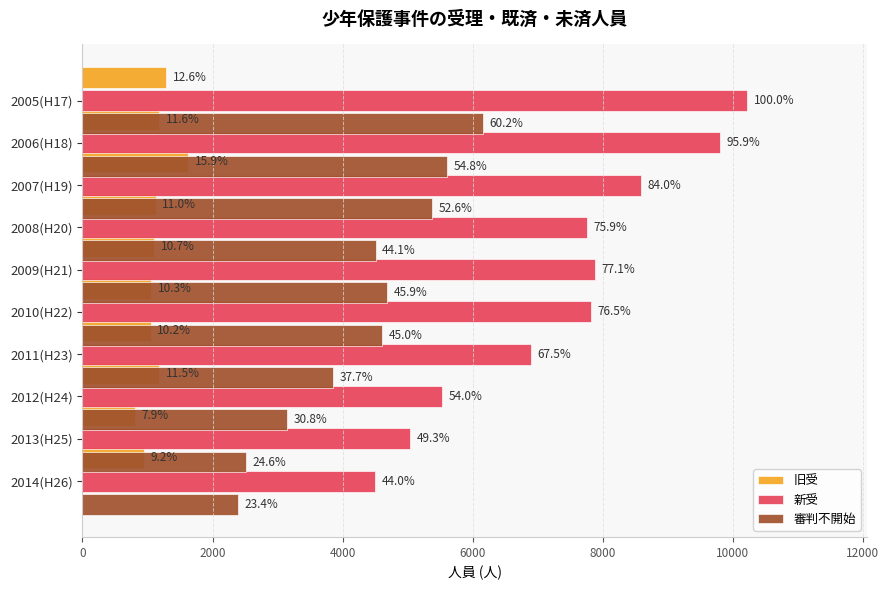

The 旧受 series shows 943 at 2013(H25). True or false?

True